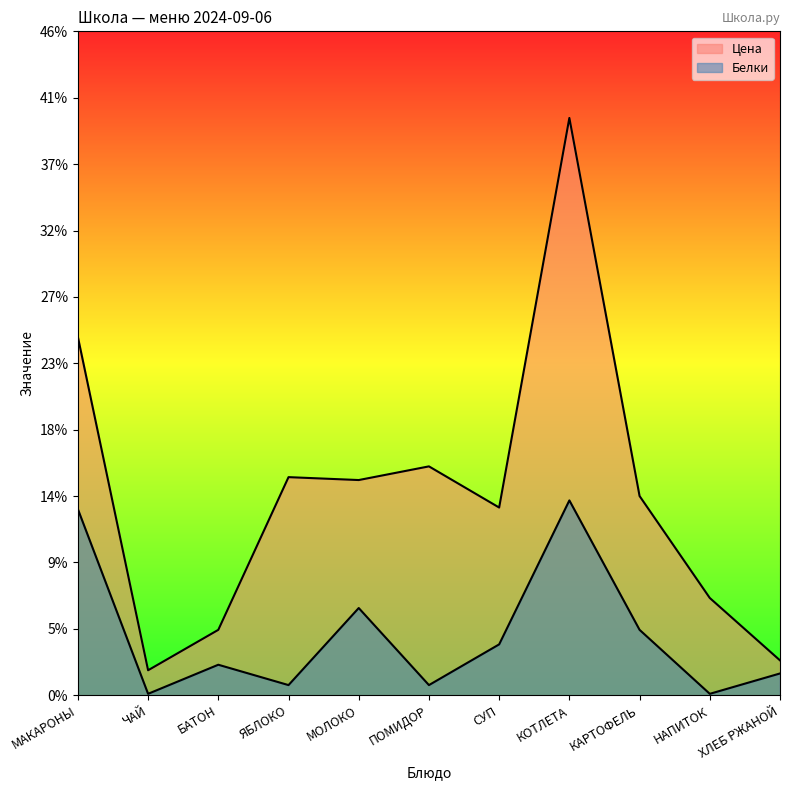

At МОЛОКО, list the series in order from smallest to largest.

Белки, Цена